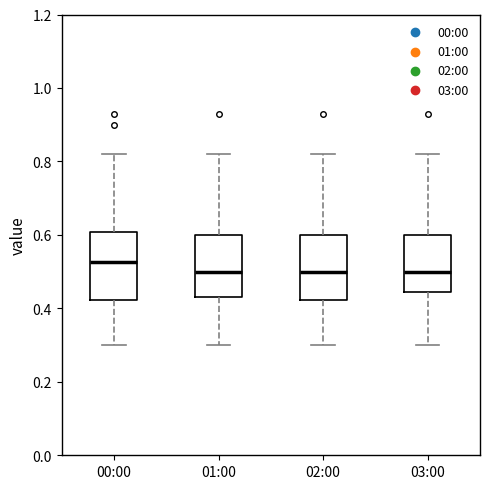

Which box's median line is the highest?

00:00